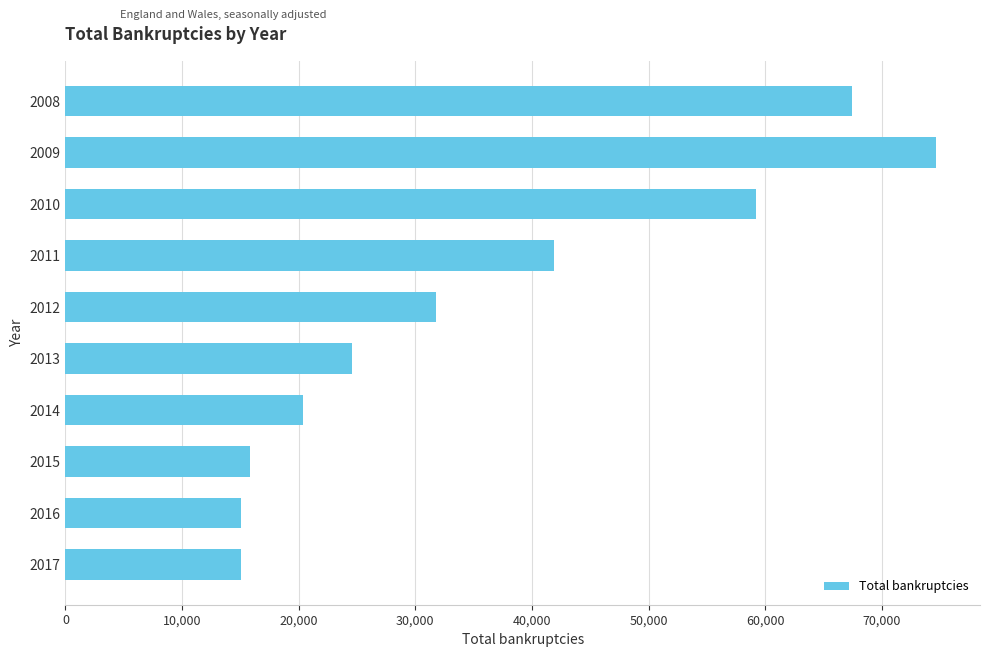

Where is the data nearest to the value 44857?

2011